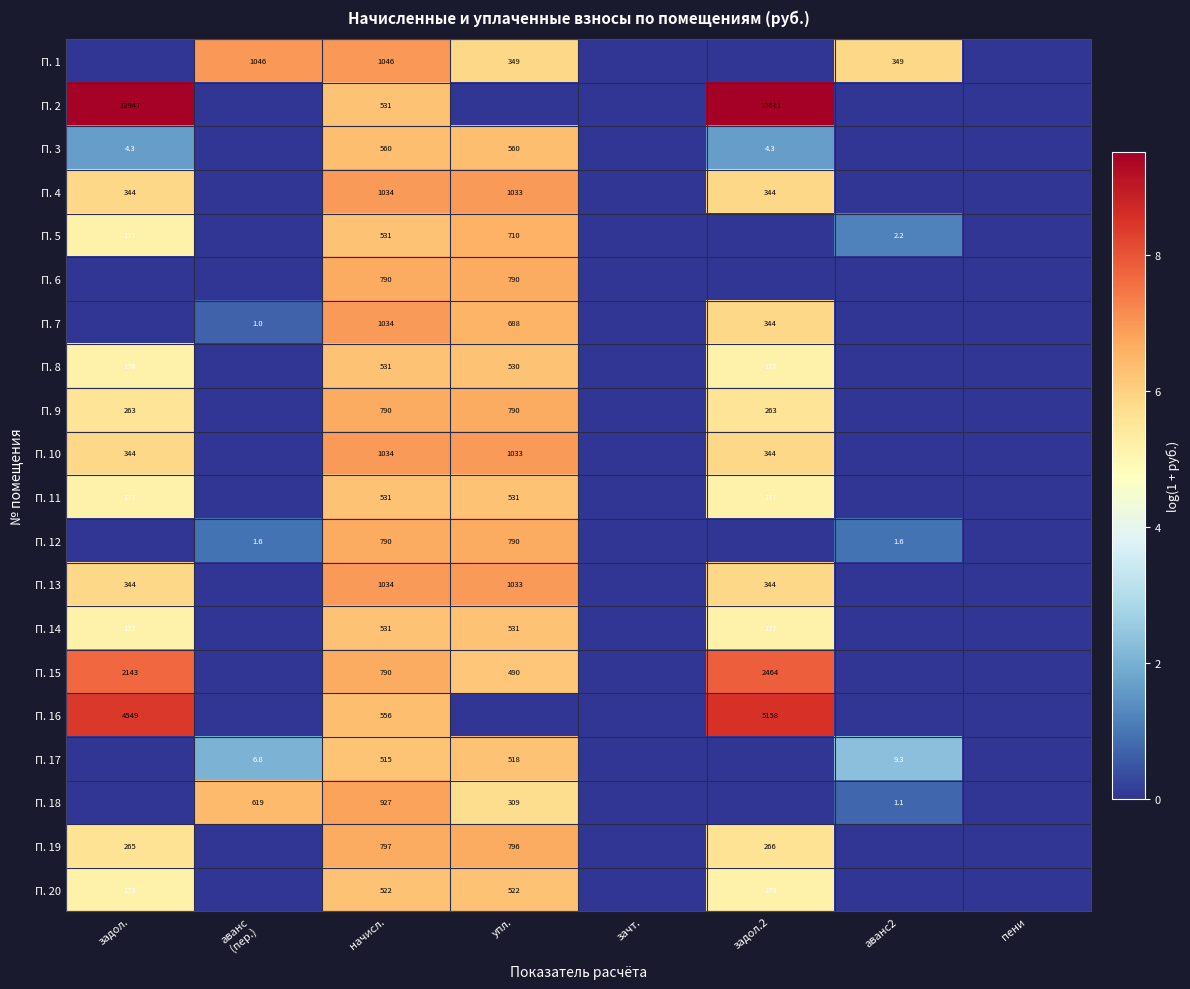

The П. 15 series shows 822.4 at задол.. True or false?

False